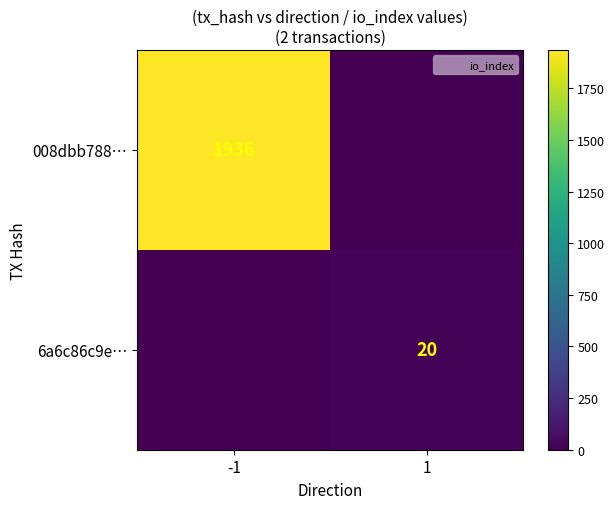

List the series in order of their peak value, lowest first.

6a6c86c9e…, 008dbb788…